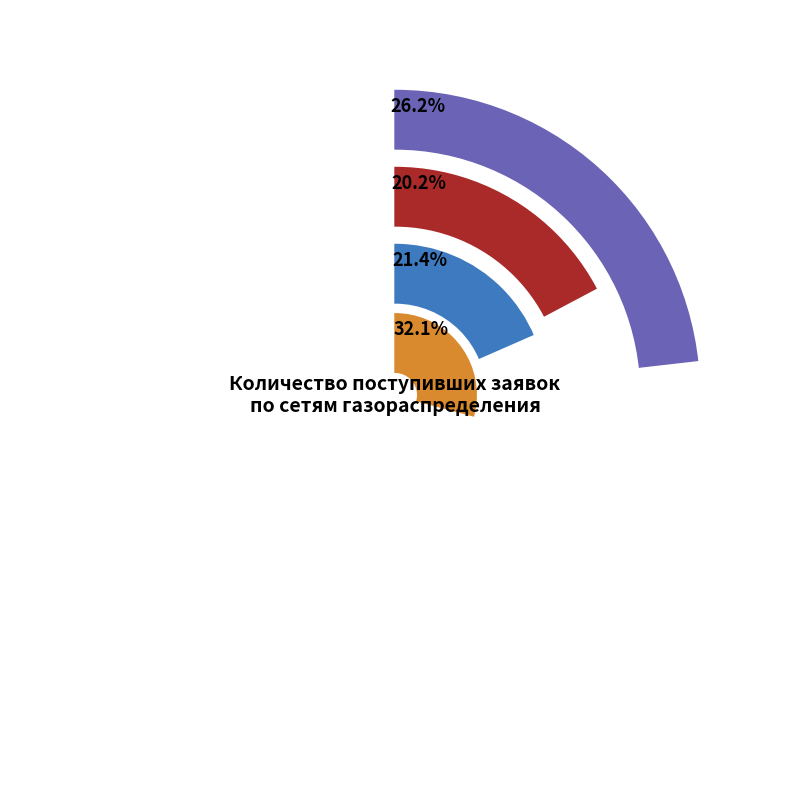

What percentage is the ГРС Божонка slice, to the nearest percent?

2%